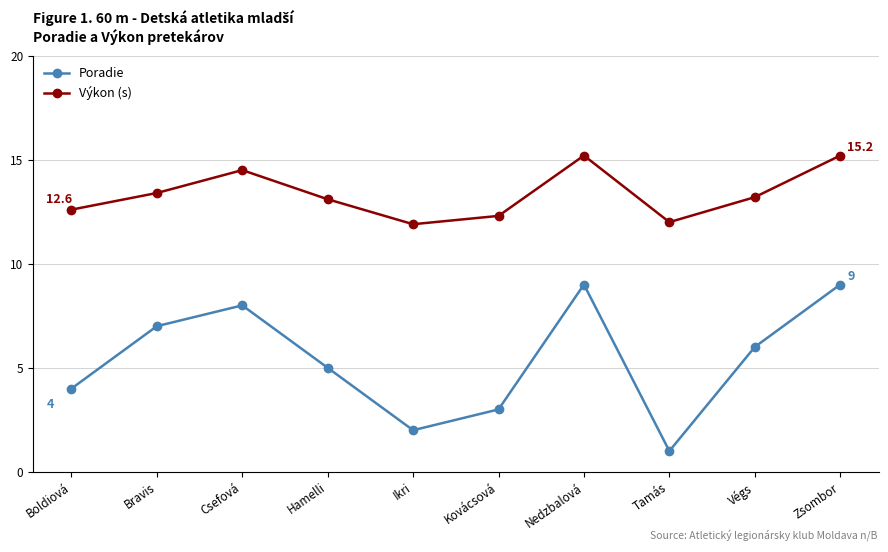

Which category has the lowest value in the Poradie series?

Tamás